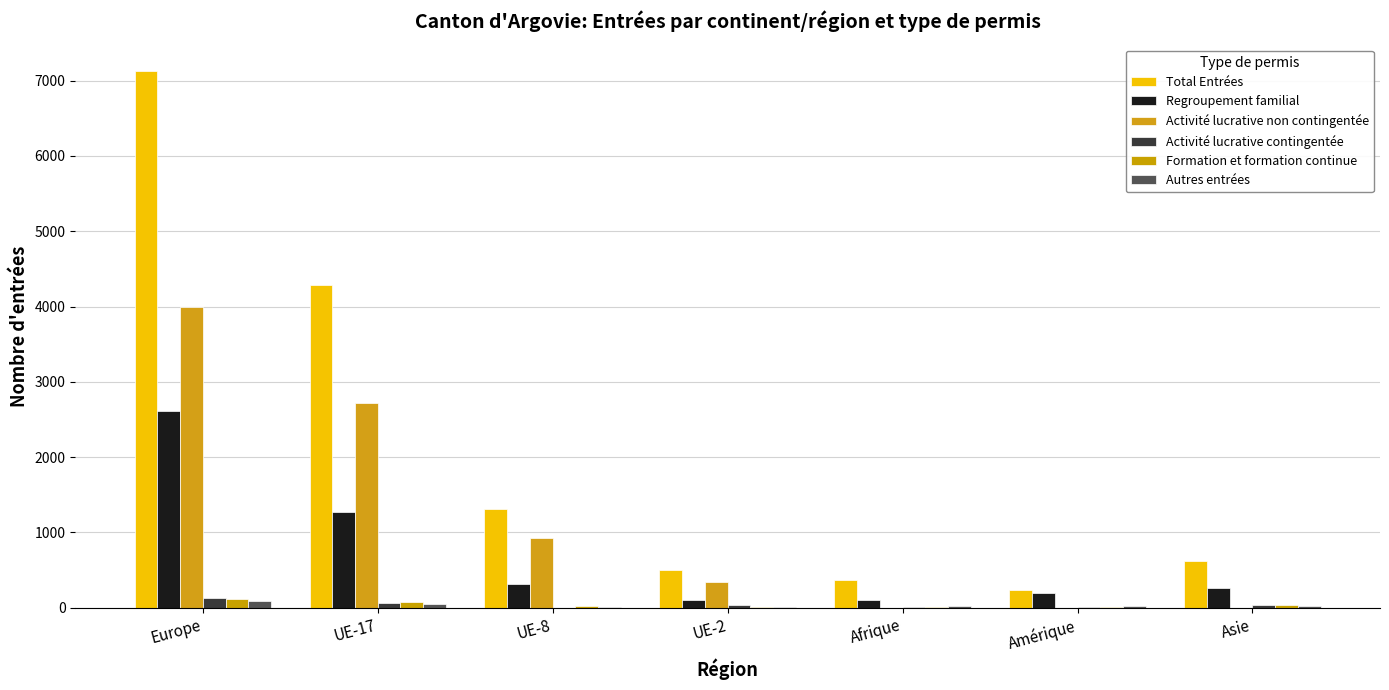

List the labels in order of Total Entrées value, smallest first.

Amérique, Afrique, UE-2, Asie, UE-8, UE-17, Europe